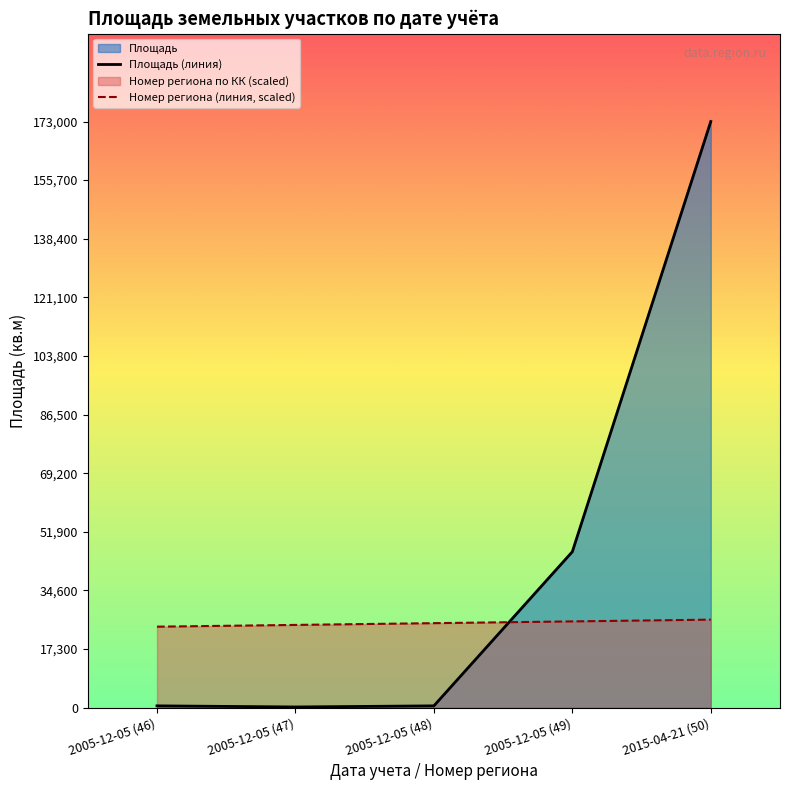

Which category has the highest value across all series?

2015-04-21 (50)